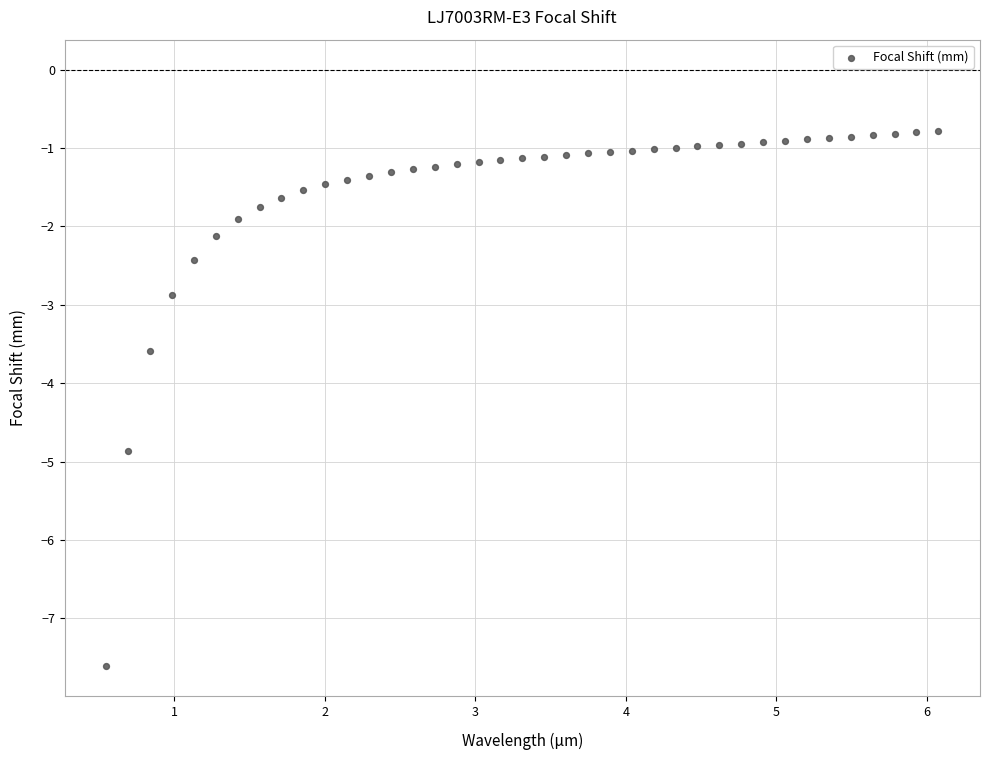

What Y value in the scatter plot is closest to -4?

-3.6